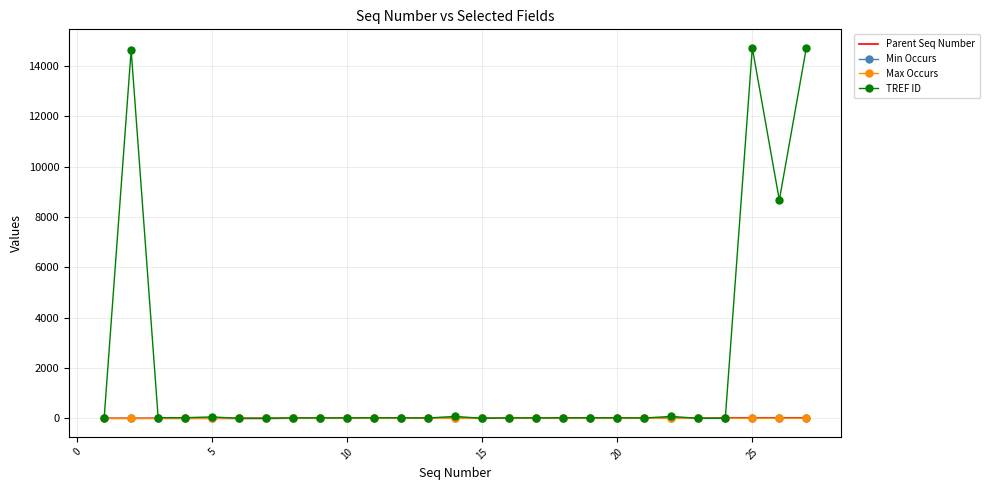

What is the highest value of the TREF ID series?

14716